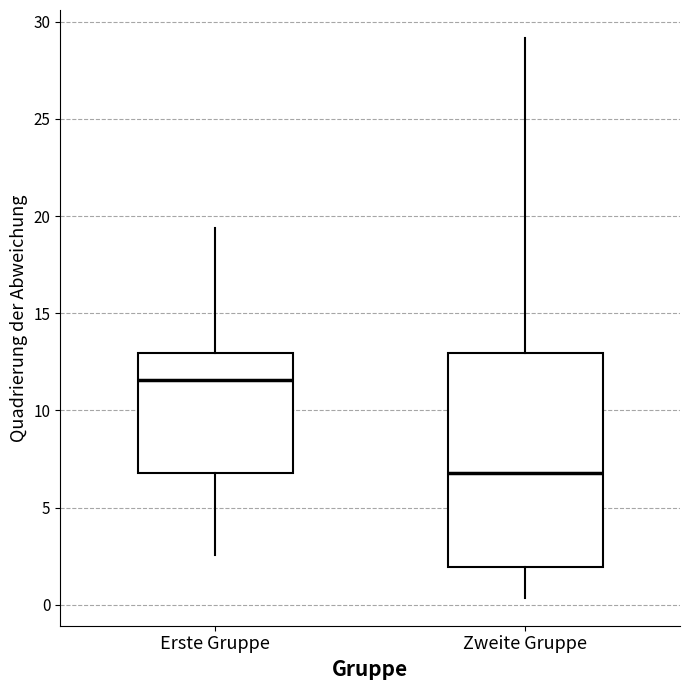

Reading left to right, read every box against the y-axis: the position of its median line, the range the box covers, and the ends of its whiskers. The values are not printed on the chart, so give them approximately, as read against the axis.

Erste Gruppe: median 11.5, box 7.0 to 13.0, whiskers 2.5 to 19.5
Zweite Gruppe: median 7.0, box 2.0 to 13.0, whiskers 0.5 to 29.0